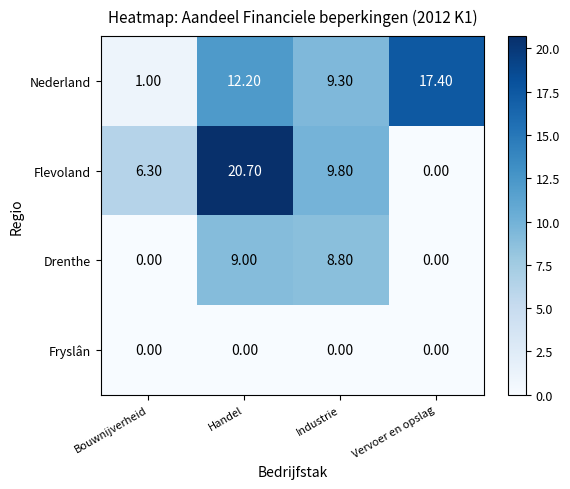

List the series in order of their peak value, lowest first.

Fryslân, Drenthe, Nederland, Flevoland